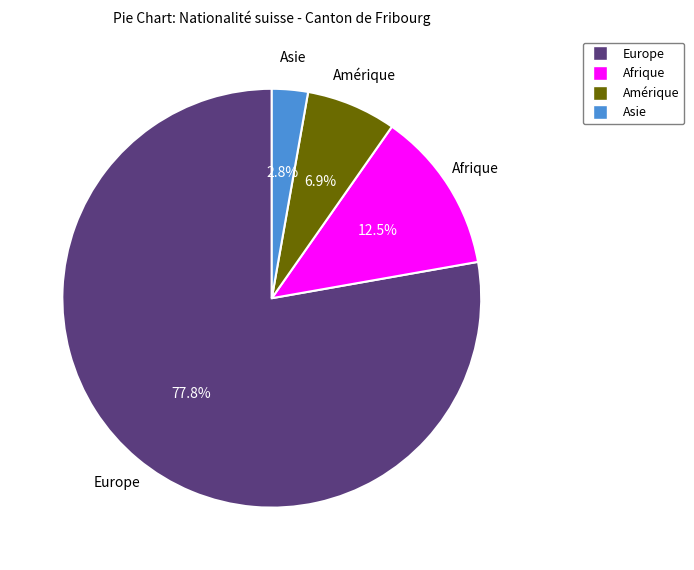

Is it true that Amérique is 2% of the pie?

False